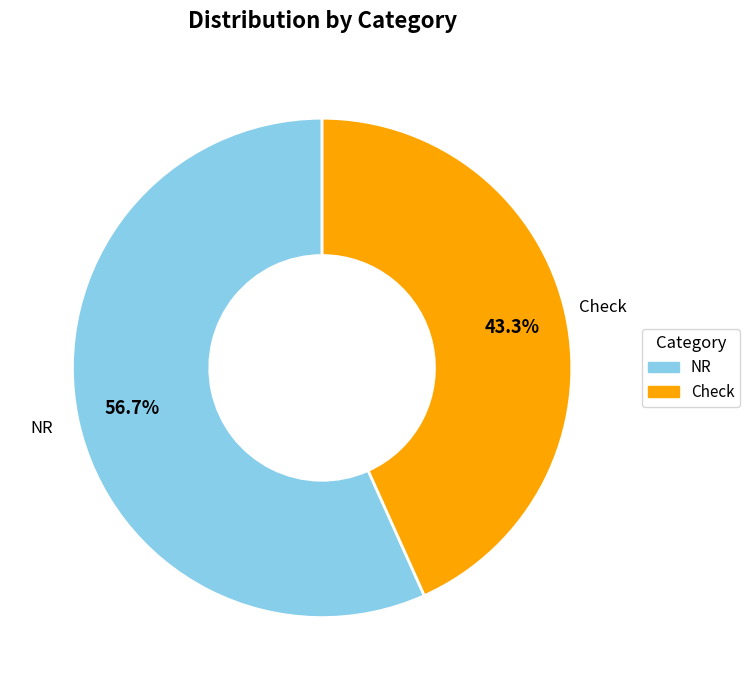

How many segments does this pie chart have?

2